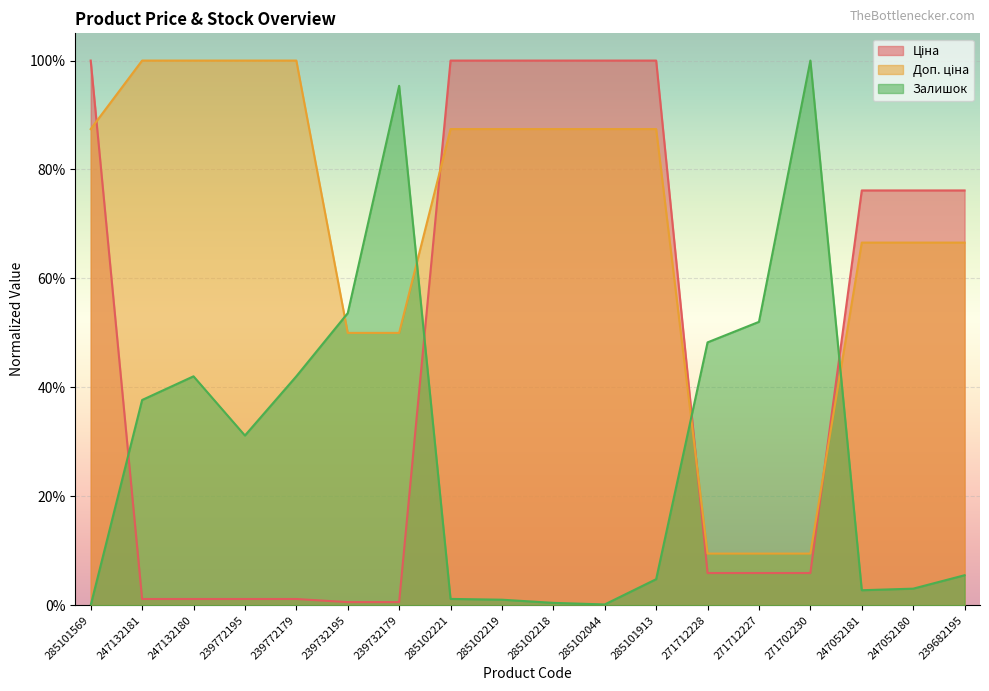

Is the value of Ціна at 247052181 greater than the value of Залишок at 247132180?

Yes